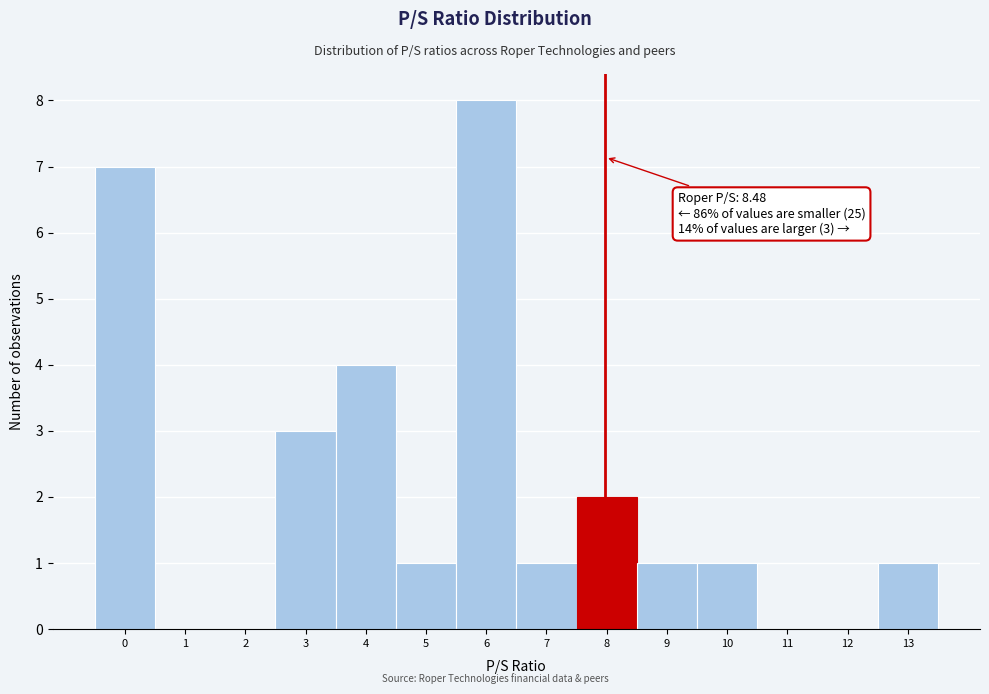

Reading right to left, transcribe all the data shown in this chart.

13=1	12=0	11=0	10=1	9=1	8=2	7=1	6=8	5=1	4=4	3=3	2=0	1=0	0=7